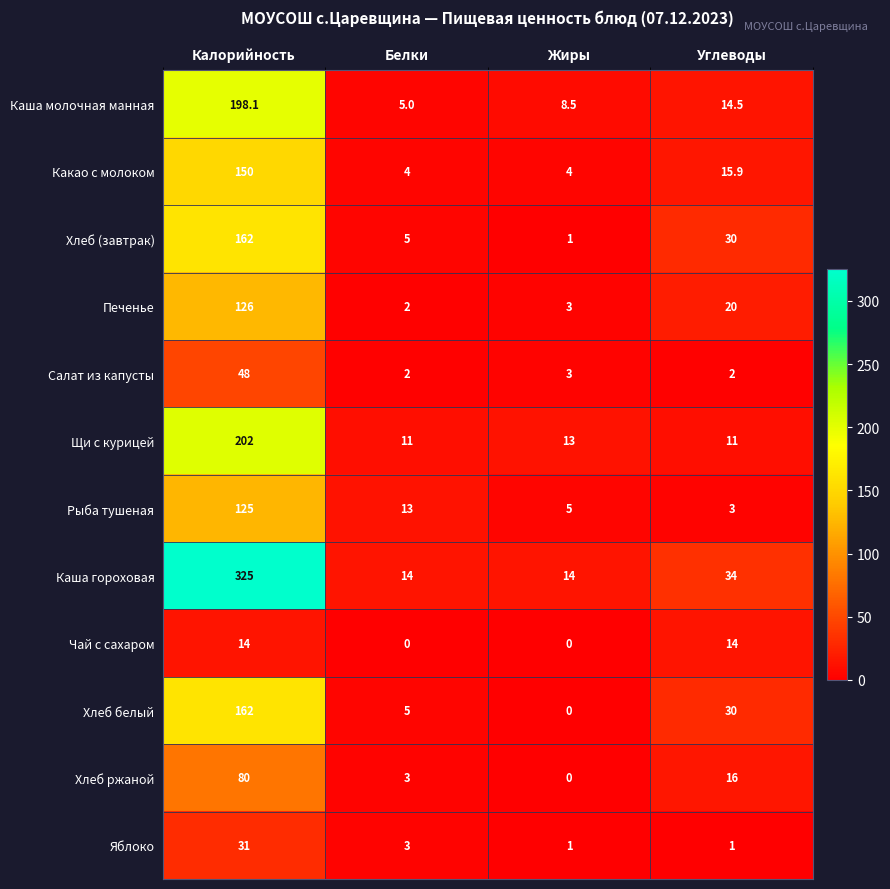

At how many categories does at least one series exceed 262?

1